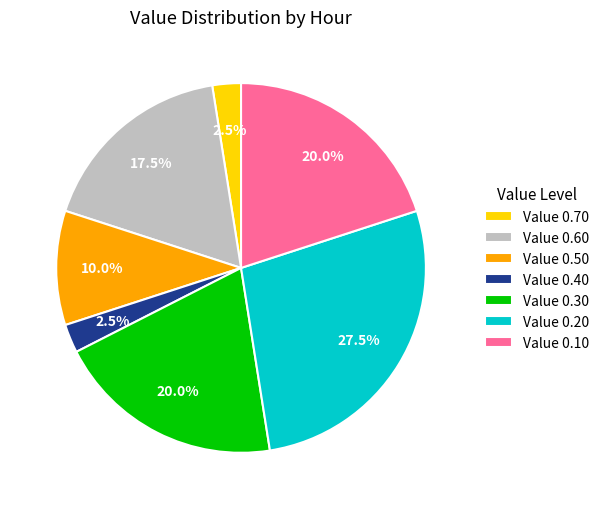

What is the ratio of the value at Value 0.60 to the value at Value 0.20?

0.6